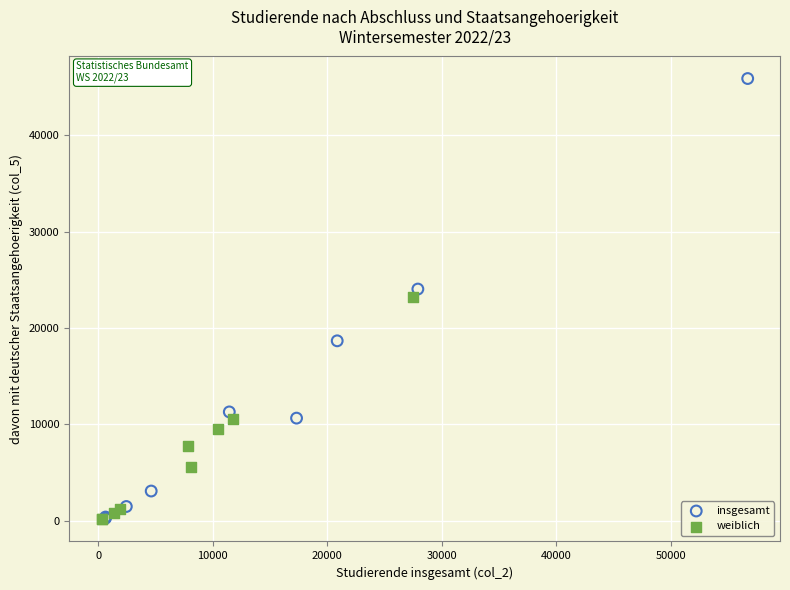

What are all the series names shown in the legend?

insgesamt, weiblich